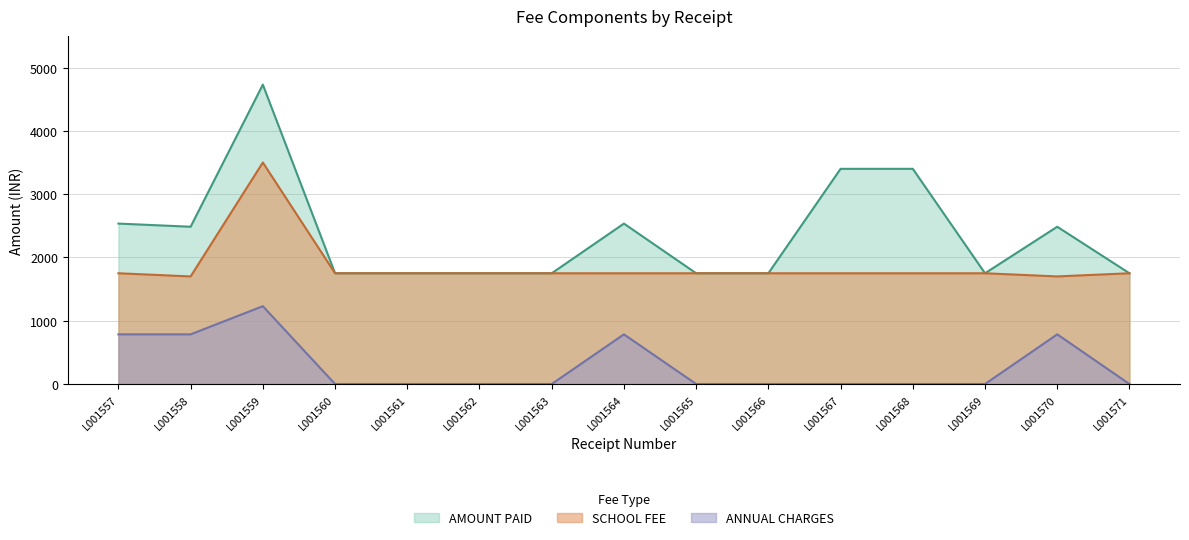

True or false: AMOUNT PAID has more than 1 points higher than both neighbors.

True